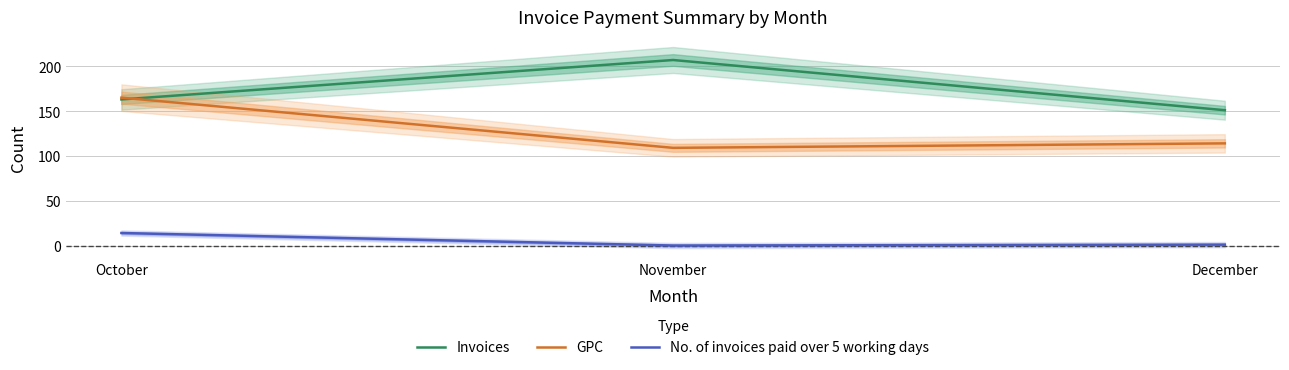

List the series in order of their overall mean, highest first.

Invoices, GPC, No. of invoices paid over 5 working days